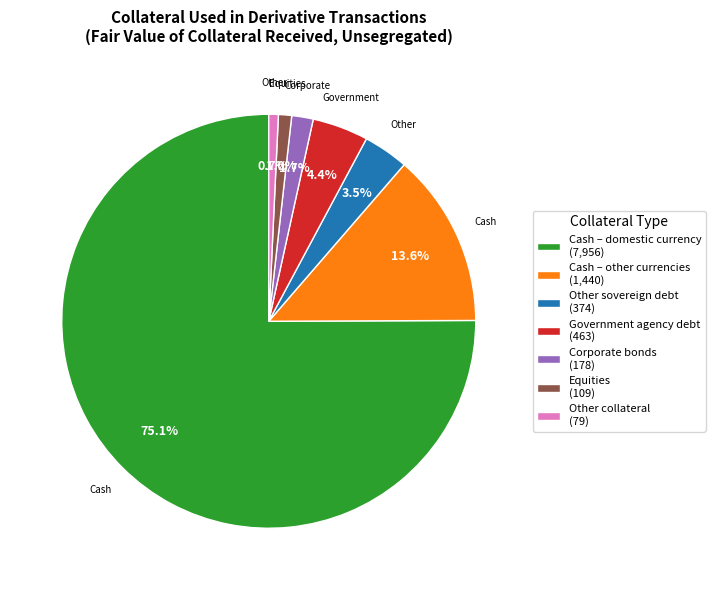

The Corporate bonds slice represents 2% of the pie. True or false?

True